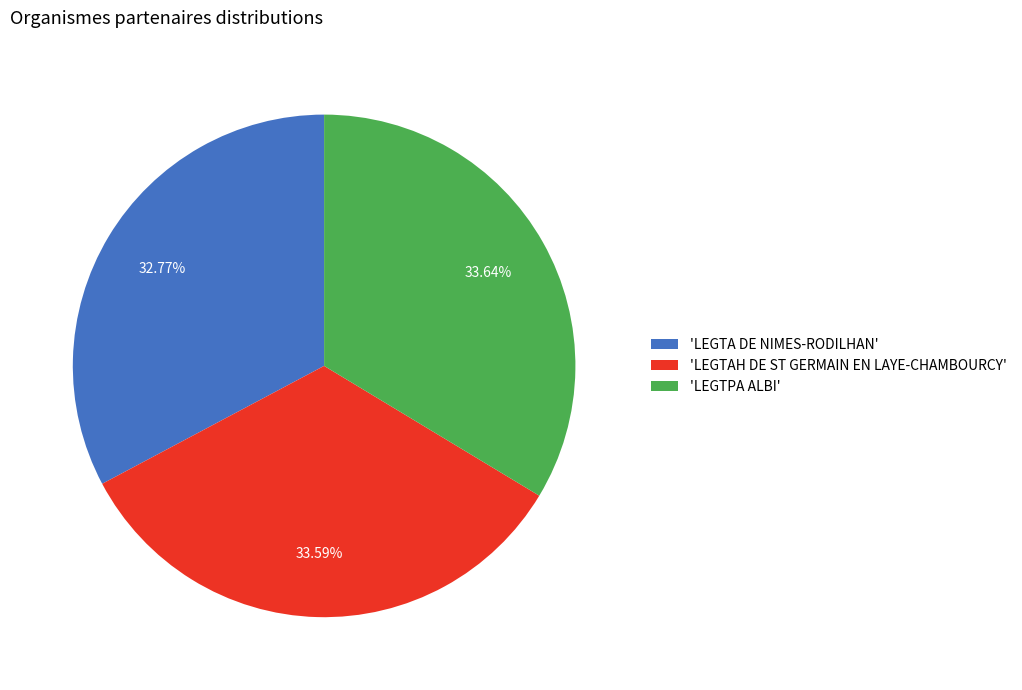

Combined, do 'LEGTA DE NIMES-RODILHAN' and 'LEGTPA ALBI' account for over 50%?

Yes